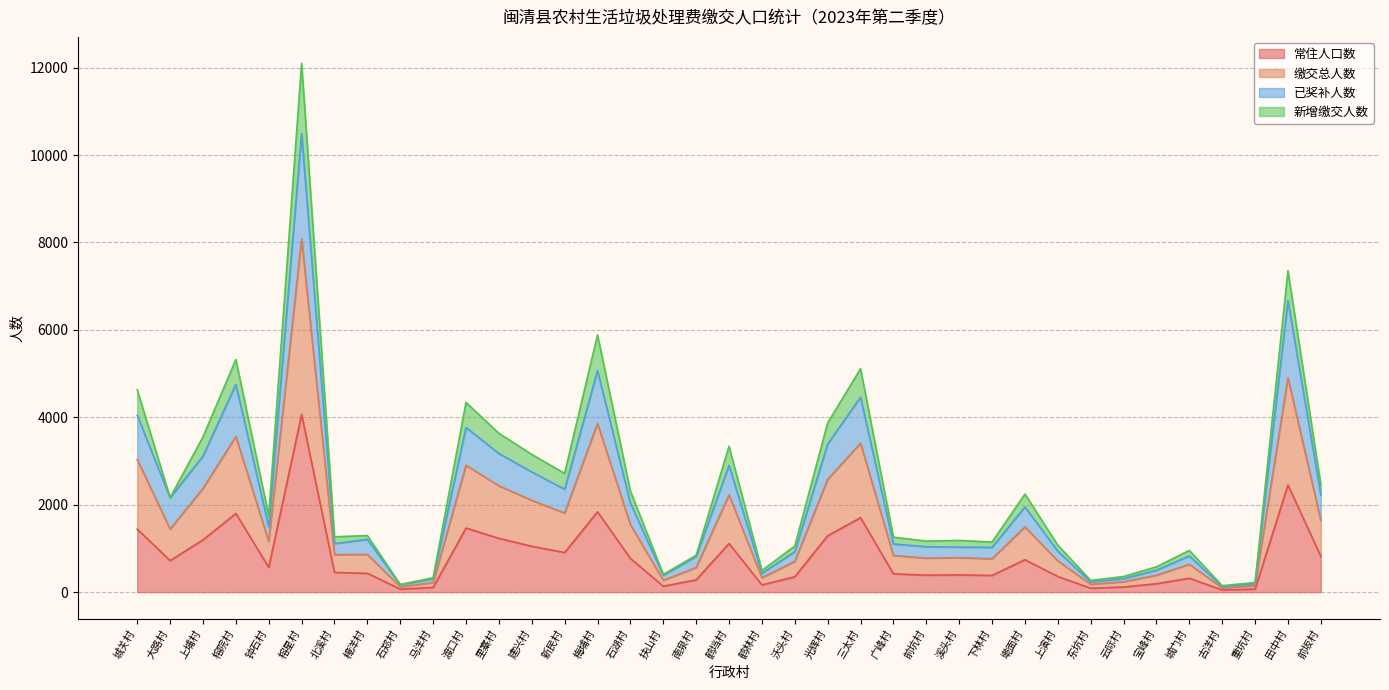

Which series changed the most between 梅埔村 and 鹤林村?

缴交总人数